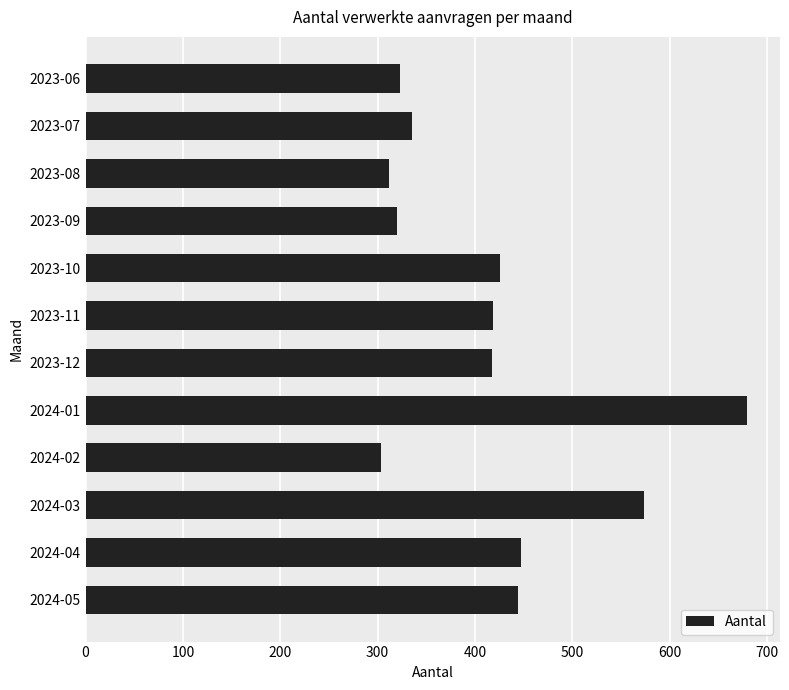

Approximately how many times larger is the value at 2024-02 compared to 2023-08?

1.0